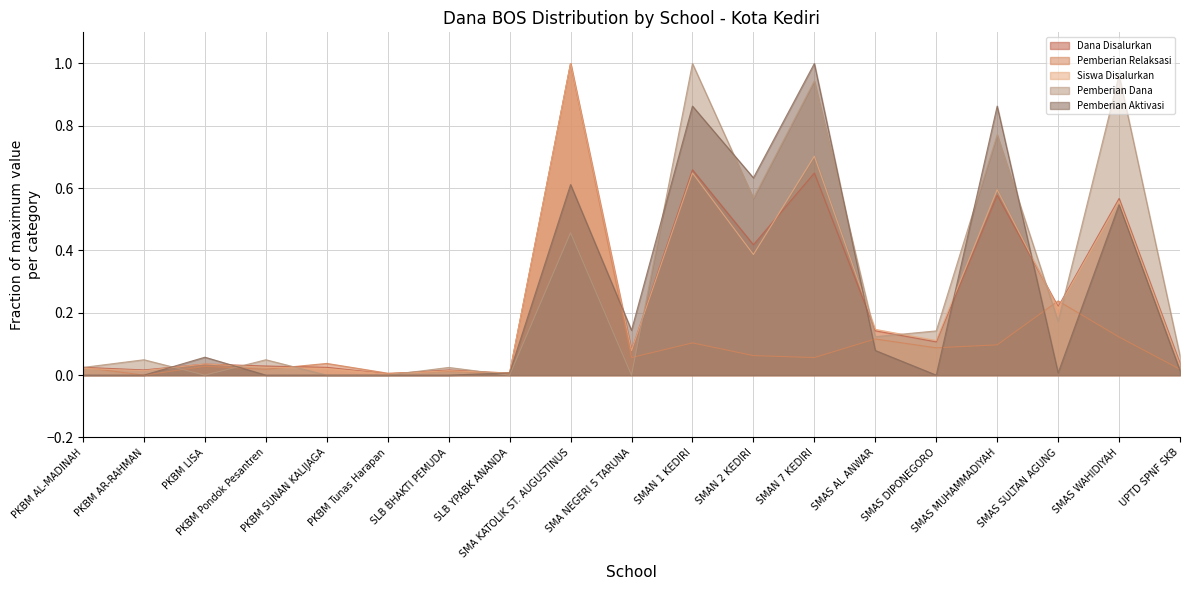

Does the chart display data point markers on the line(s)?

No